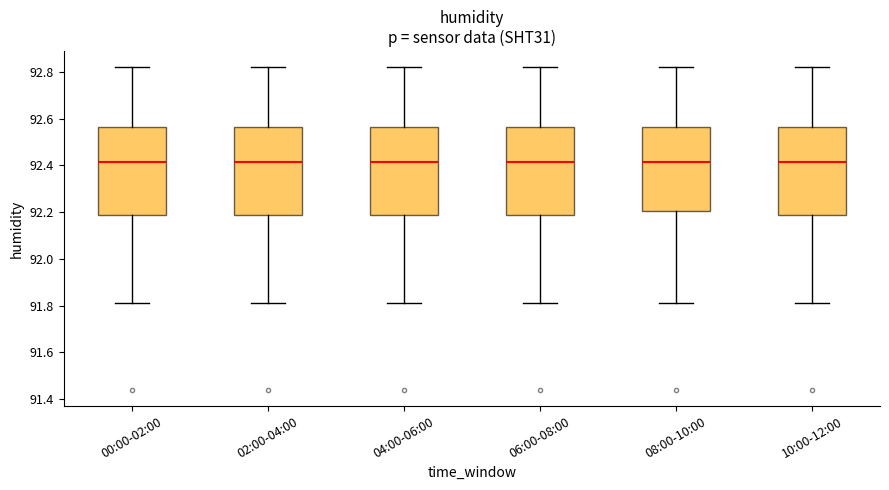

Reading left to right, transcribe this box plot: for each box, give where its median line is, the range the box spans, and where its two whiskers end, as read against the y-axis. The values are not printed on the chart, so give them approximately, as read against the axis.

00:00-02:00: median 92.42, box 92.20 to 92.56, whiskers 91.82 to 92.82
02:00-04:00: median 92.42, box 92.20 to 92.56, whiskers 91.82 to 92.82
04:00-06:00: median 92.42, box 92.20 to 92.56, whiskers 91.82 to 92.82
06:00-08:00: median 92.42, box 92.20 to 92.56, whiskers 91.82 to 92.82
08:00-10:00: median 92.42, box 92.20 to 92.56, whiskers 91.82 to 92.82
10:00-12:00: median 92.42, box 92.20 to 92.56, whiskers 91.82 to 92.82